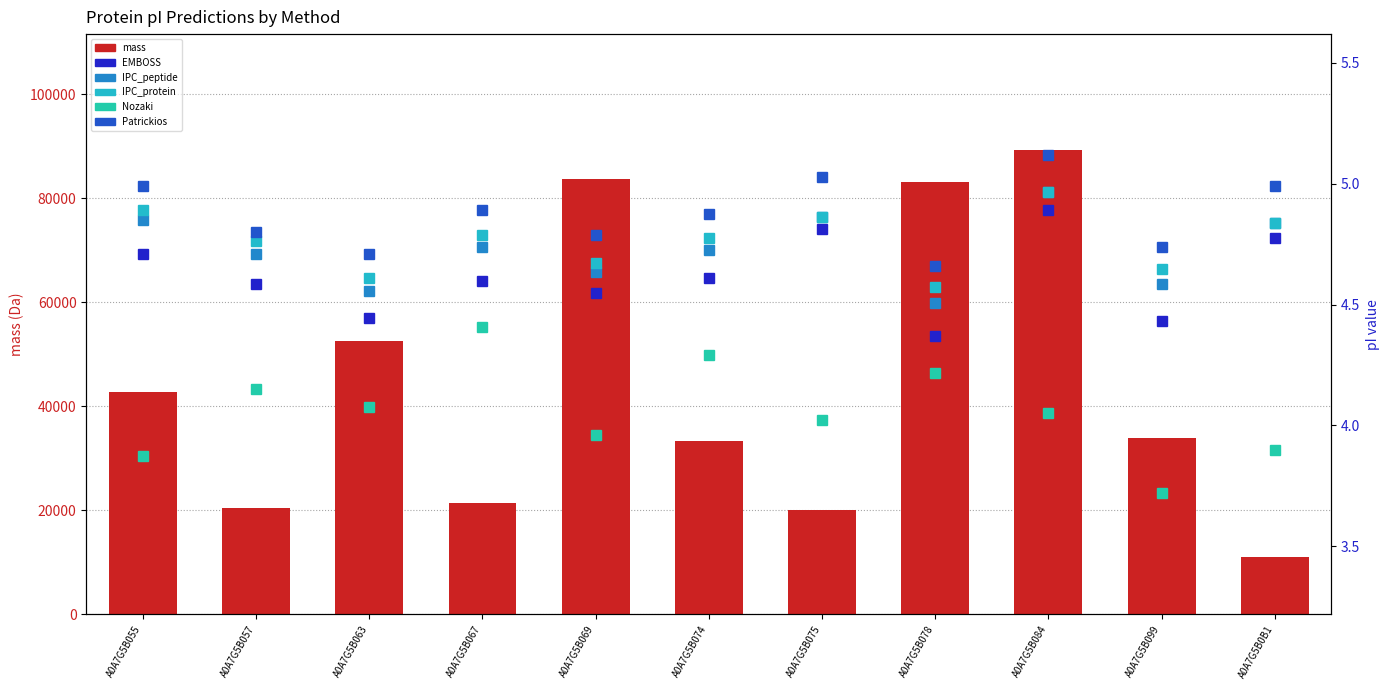

Read the IPC_peptide value at A0A7G5B069.

4.6